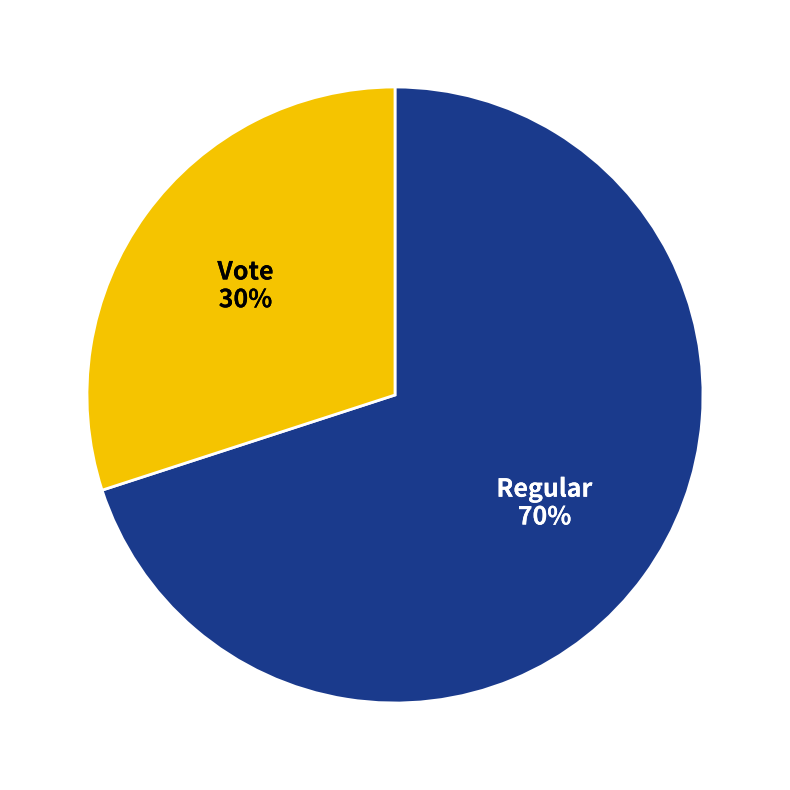

Is there any slice that represents more than half of the pie?

Yes